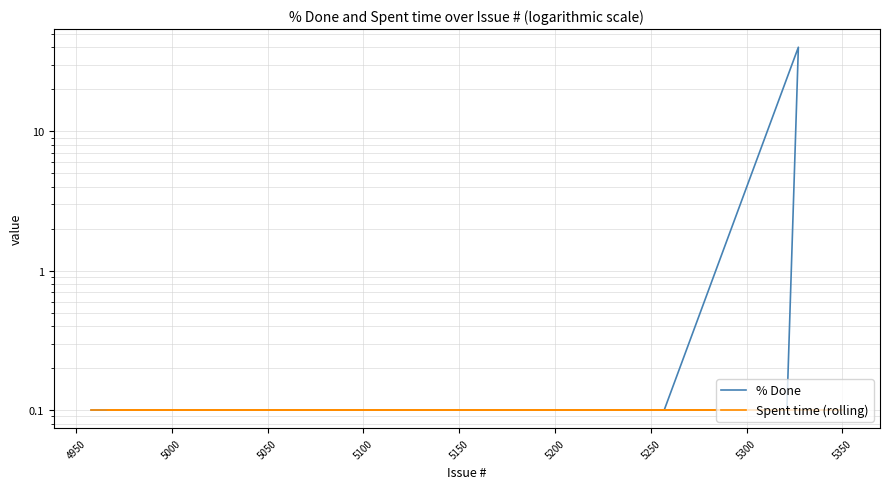

Which series has the widest spread of values?

% Done